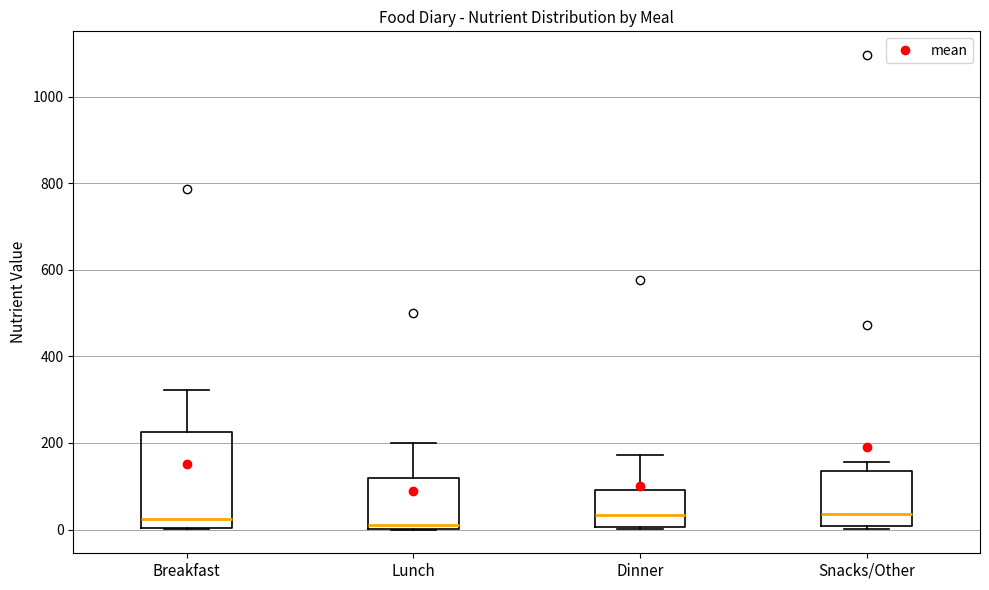

Reading left to right, transcribe this box plot: for each box, give where its median line is, the range the box spans, and where its two whiskers end, as read against the y-axis. The values are not printed on the chart, so give them approximately, as read against the axis.

Breakfast: median 20, box 0 to 220, whiskers 0 to 320
Lunch: median 20, box 0 to 120, whiskers 0 to 200
Dinner: median 40, box 0 to 100, whiskers 0 to 180
Snacks/Other: median 40, box 0 to 140, whiskers 0 (just below the box's lower edge) to 160